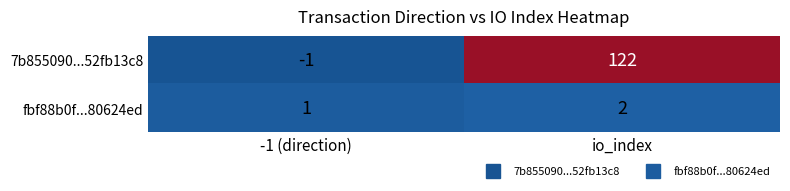

What is the spread (max minus min) of values at io_index?

120